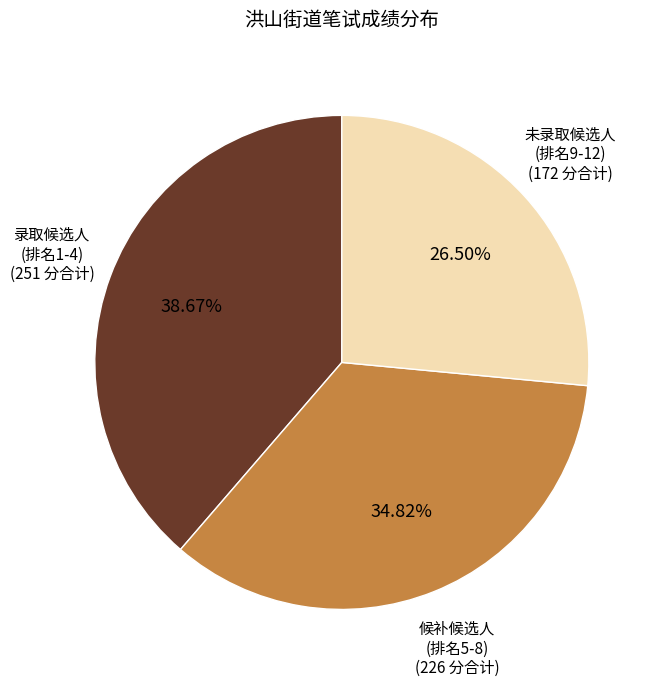

Is there any slice that represents more than half of the pie?

No